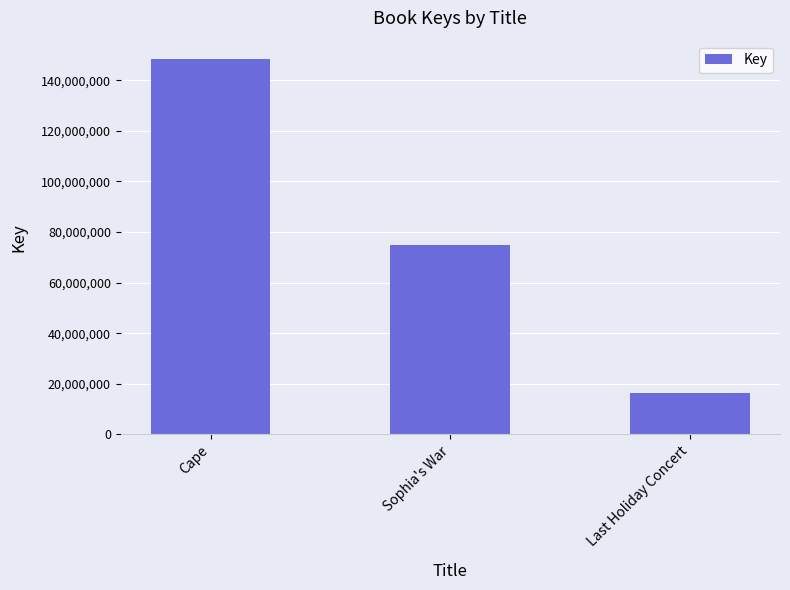

How many distinct data groups are displayed?

1